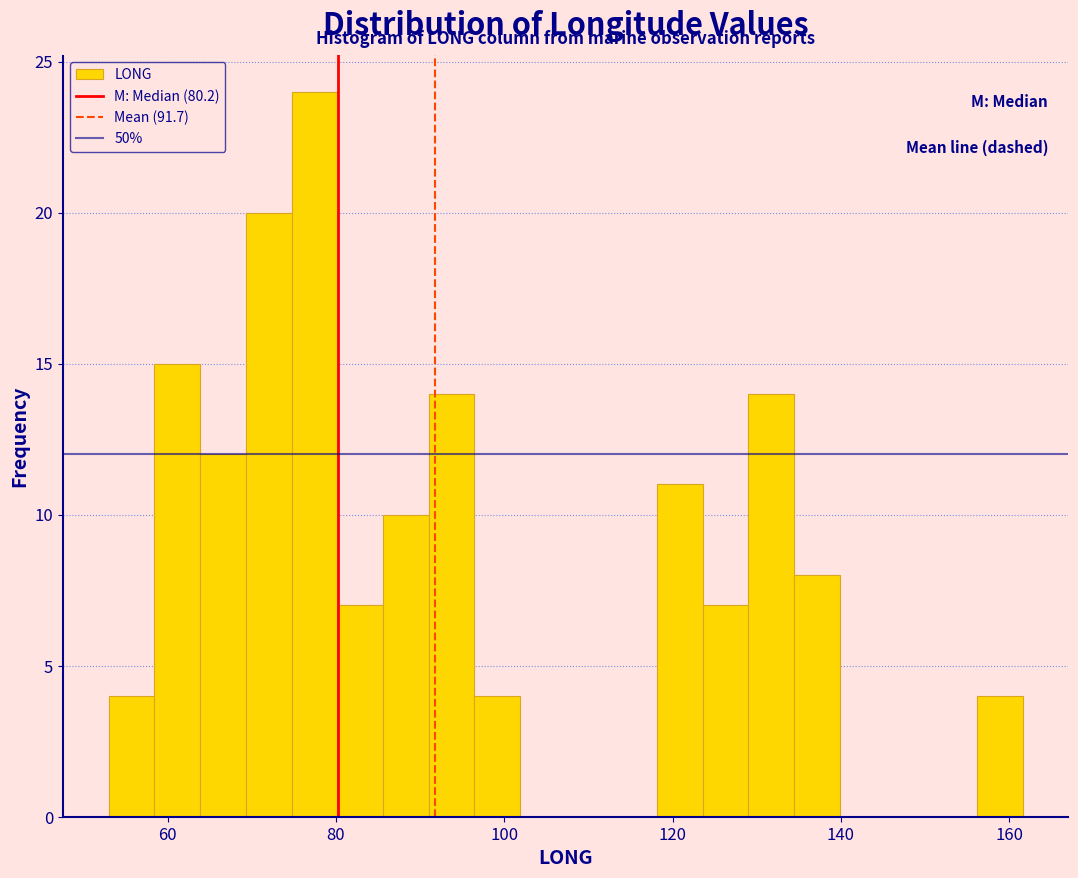

Read against the x-axis, roughly where is the centre of the tallest bar?

78